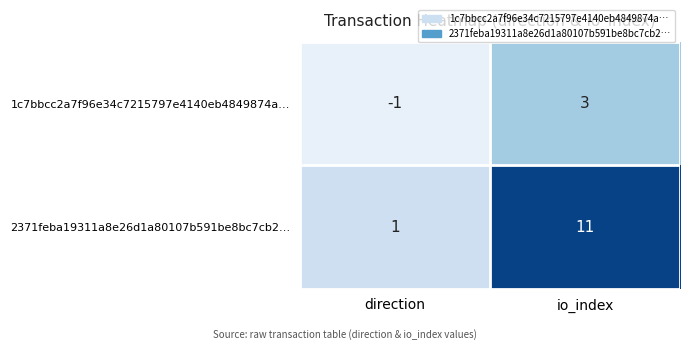

How many values in the 1c7bbcc2a7f96e34c7215797e4140eb4849874a… series are below 3?

1